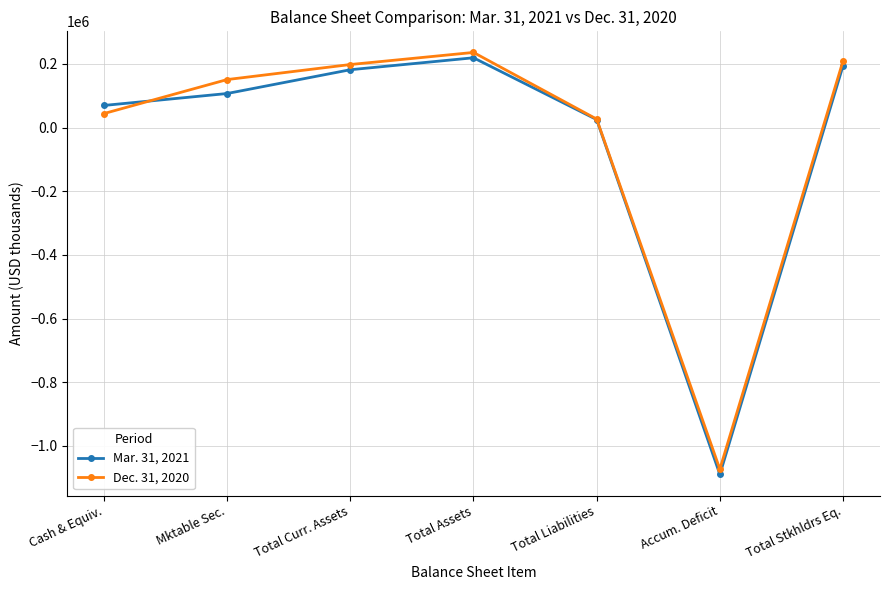

What is the label of the 5th point from the right?

Total Curr. Assets